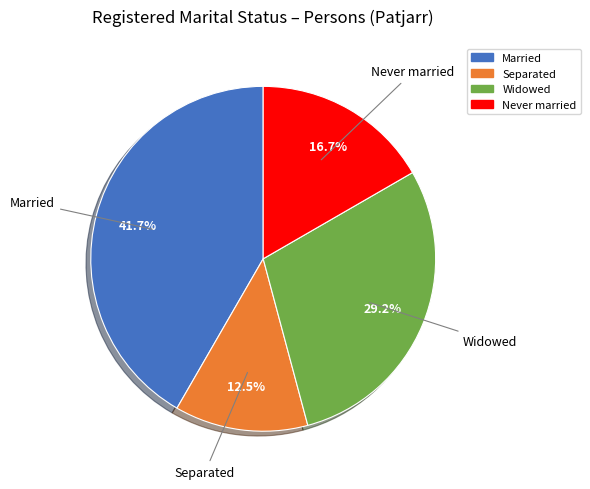

Does Separated account for over 50% of the chart?

No